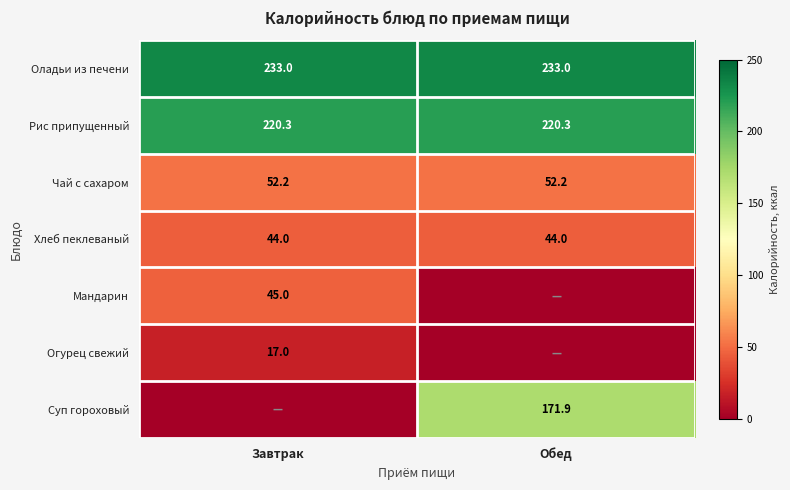

At how many categories does at least one series exceed 56?

2